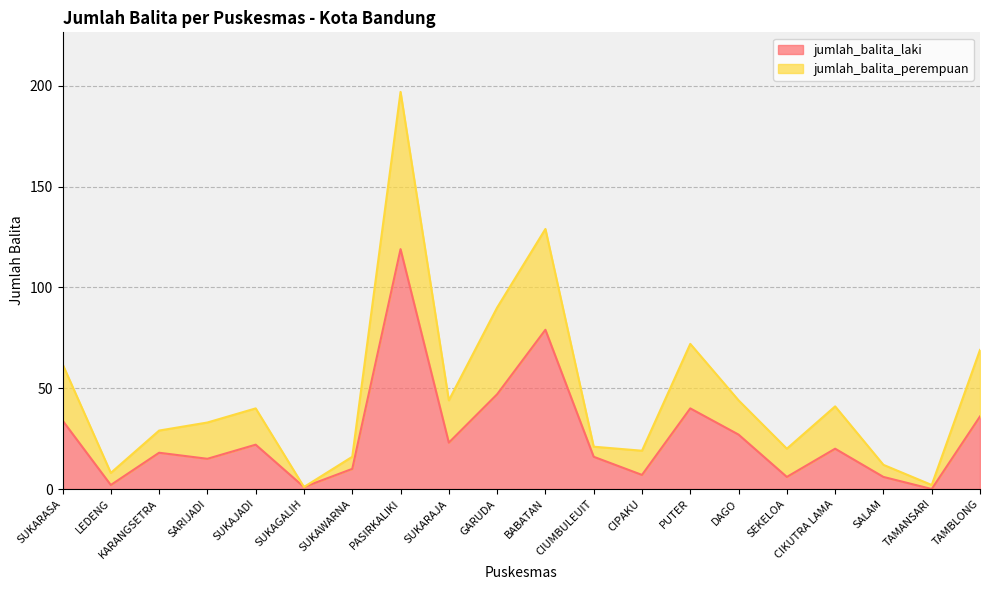

What is the difference between the maximum and minimum values in the jumlah_balita_laki series?

119